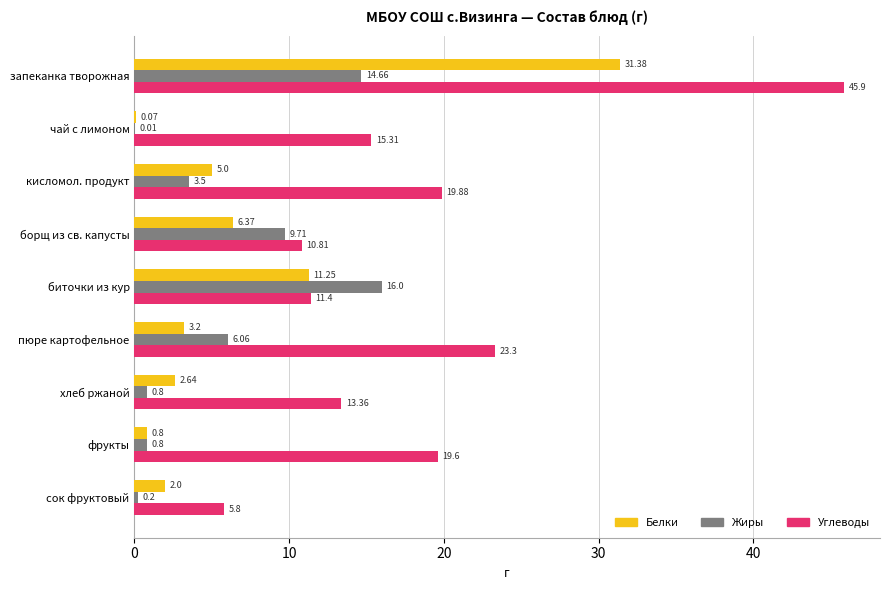

Count the number of categories in the chart.

9